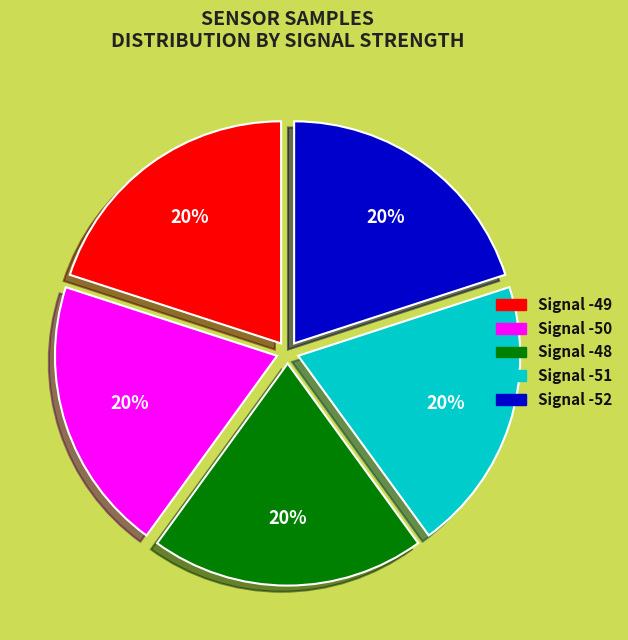

True or false: Signal -51 accounts for 27% of the total.

False